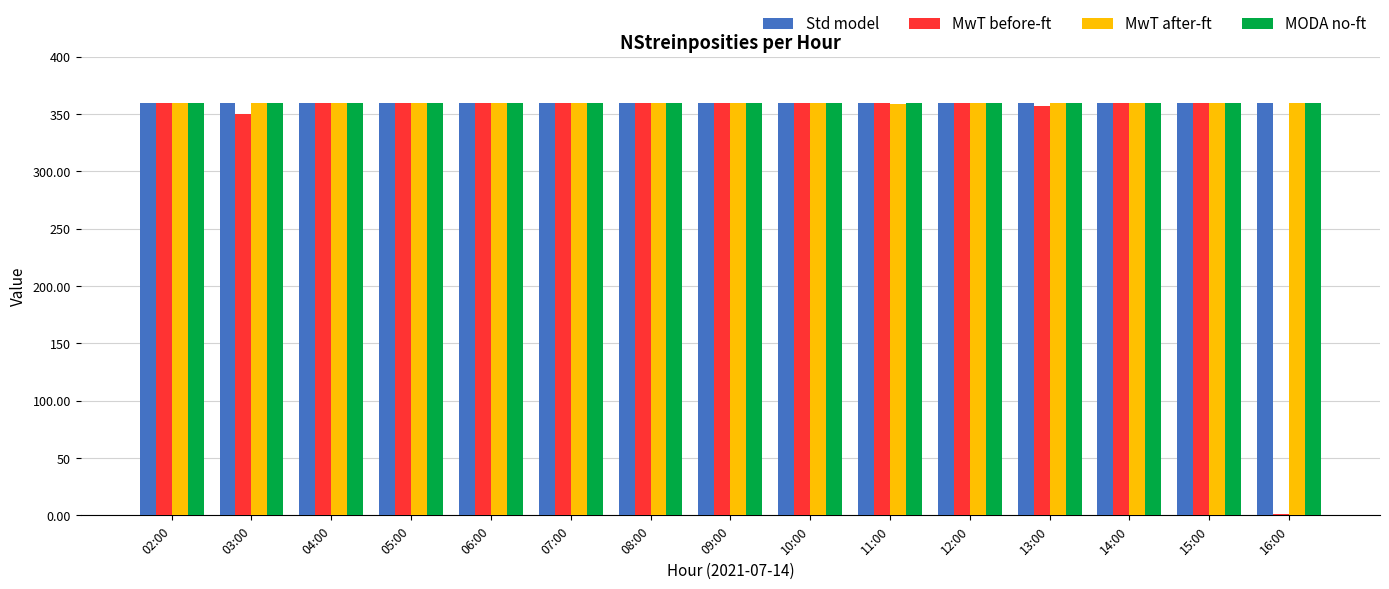

What is the sum of all Std model values?

5400